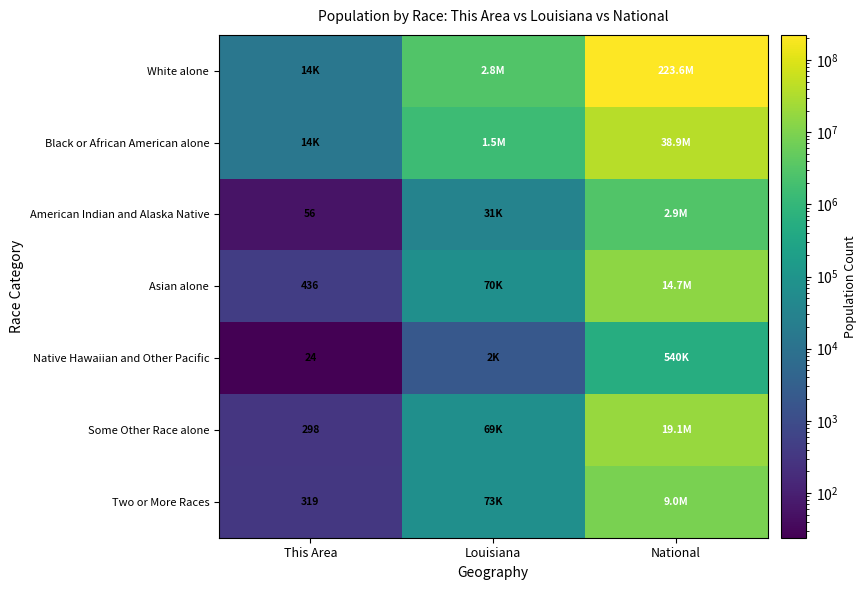

The Asian alone series shows 436 at This Area. True or false?

True